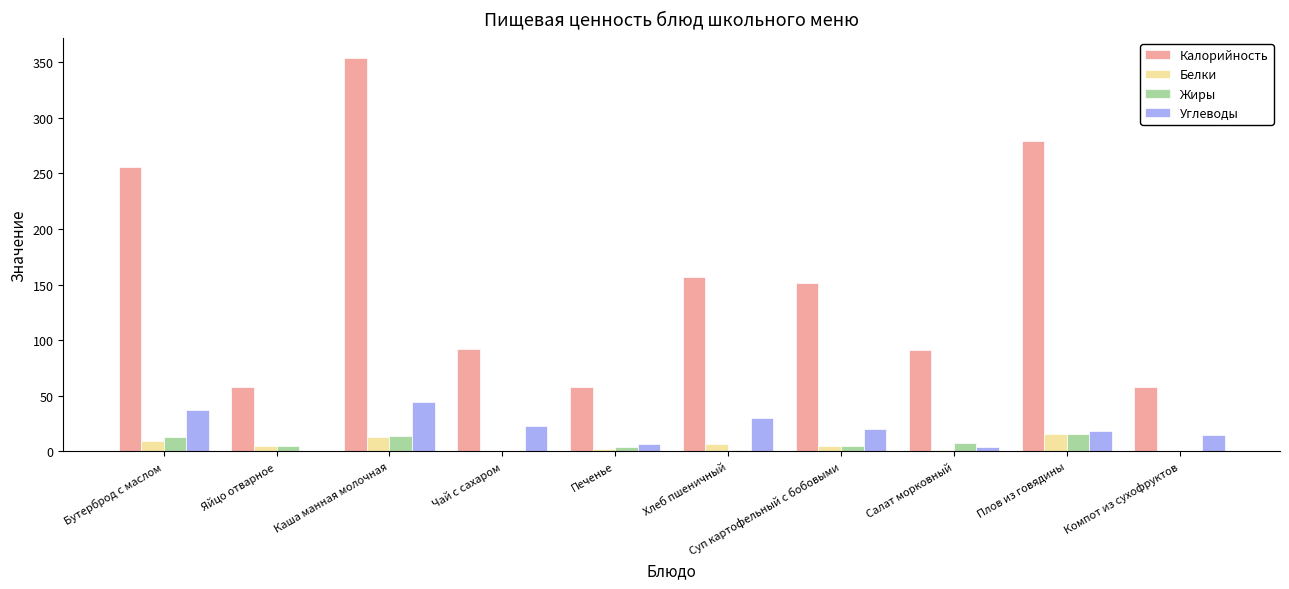

How many categories are shown in the chart?

10